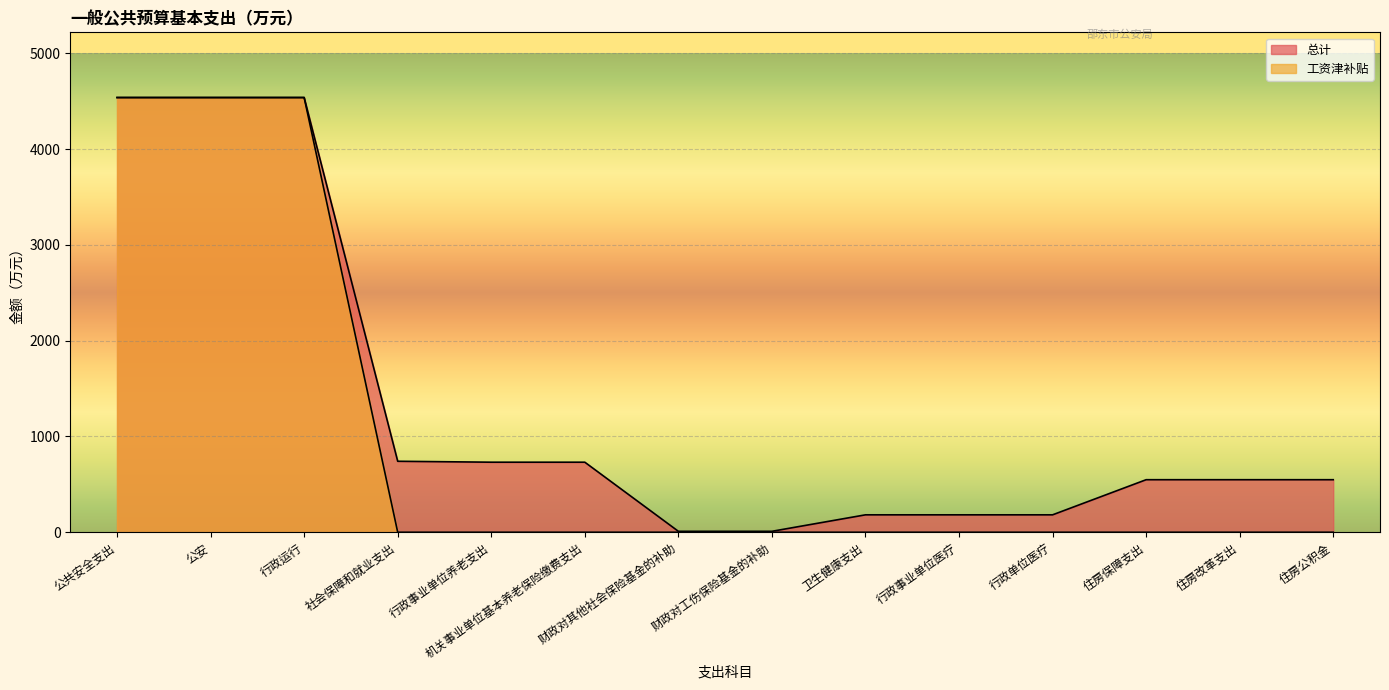

What is the label of the 13th point from the left?

住房改革支出